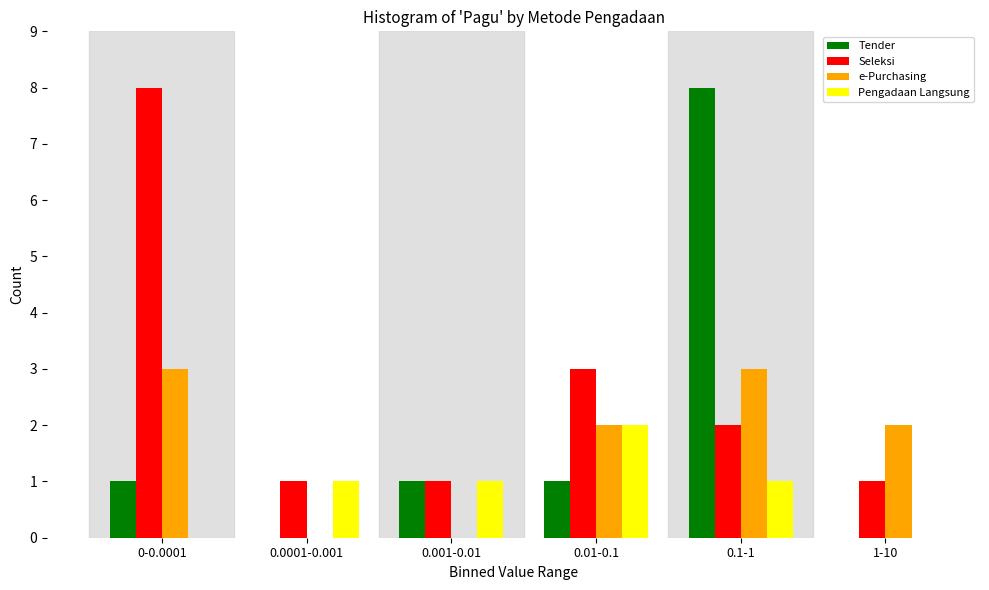

Reading left to right, what are all the values shown in this chart?

Tender: 0-0.0001=1	0.0001-0.001=0	0.001-0.01=1	0.01-0.1=1	0.1-1=8	1-10=0
Seleksi: 0-0.0001=8	0.0001-0.001=1	0.001-0.01=1	0.01-0.1=3	0.1-1=2	1-10=1
e-Purchasing: 0-0.0001=3	0.0001-0.001=0	0.001-0.01=0	0.01-0.1=2	0.1-1=3	1-10=2
Pengadaan Langsung: 0-0.0001=0	0.0001-0.001=1	0.001-0.01=1	0.01-0.1=2	0.1-1=1	1-10=0